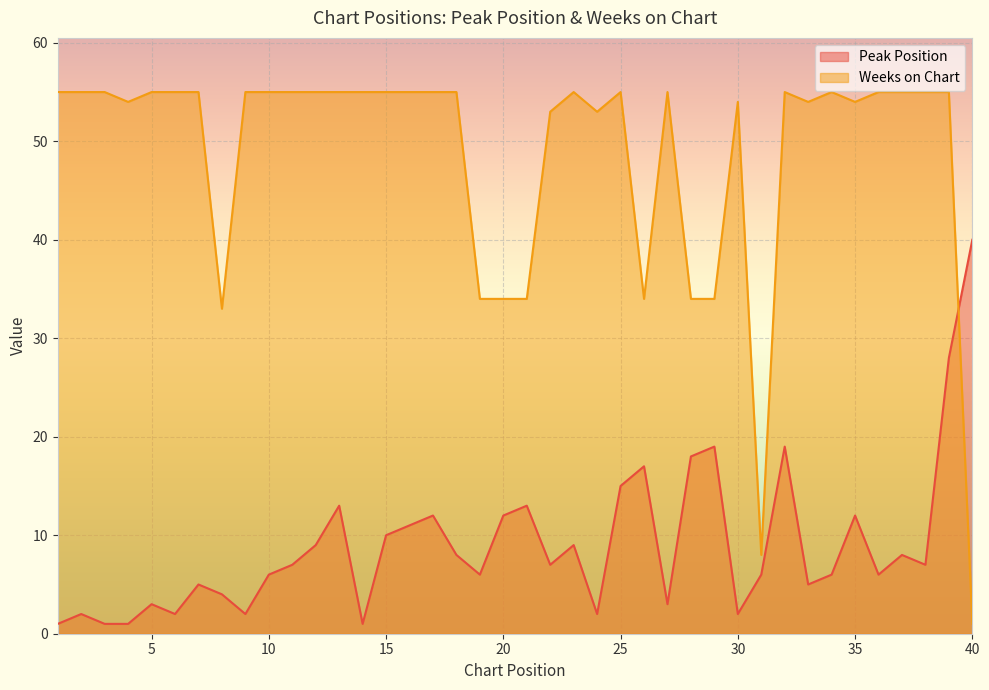

What is the difference between the second highest and second lowest values in the Weeks on Chart series?

47